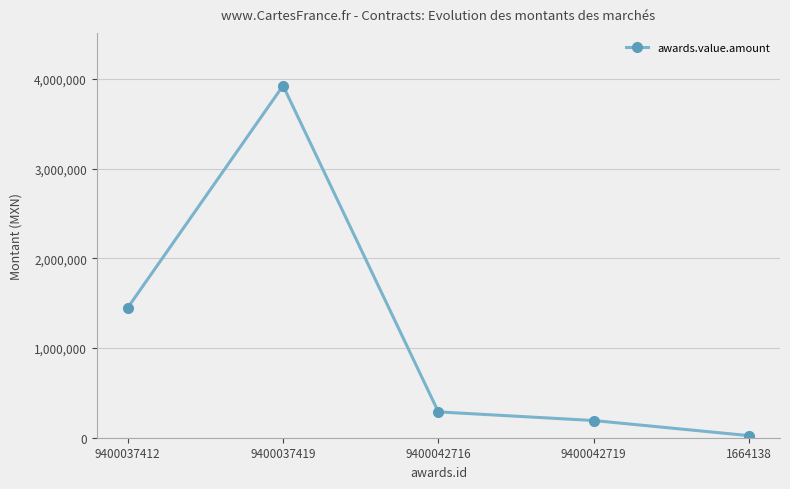

Is it true that the value at 9400042716 is 287982.5?

True